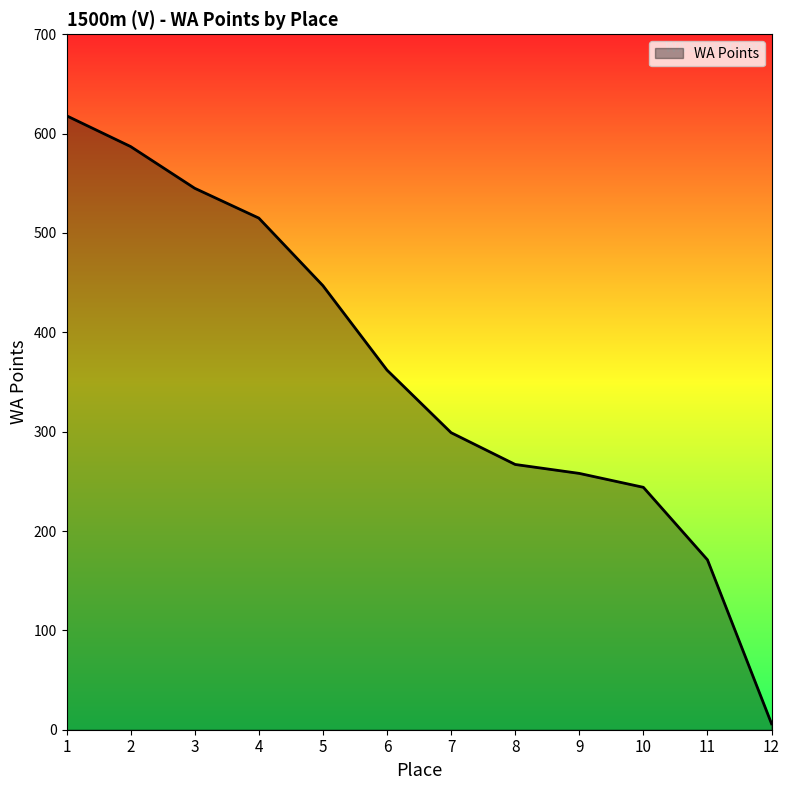

What is the difference between the maximum and minimum values?

612